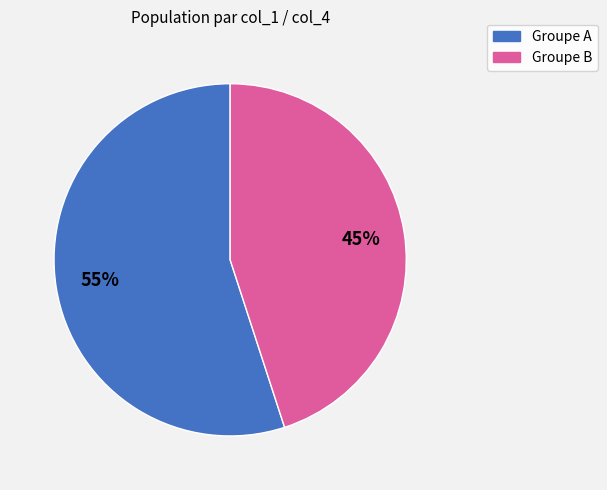

Is there any slice that represents more than half of the pie?

Yes